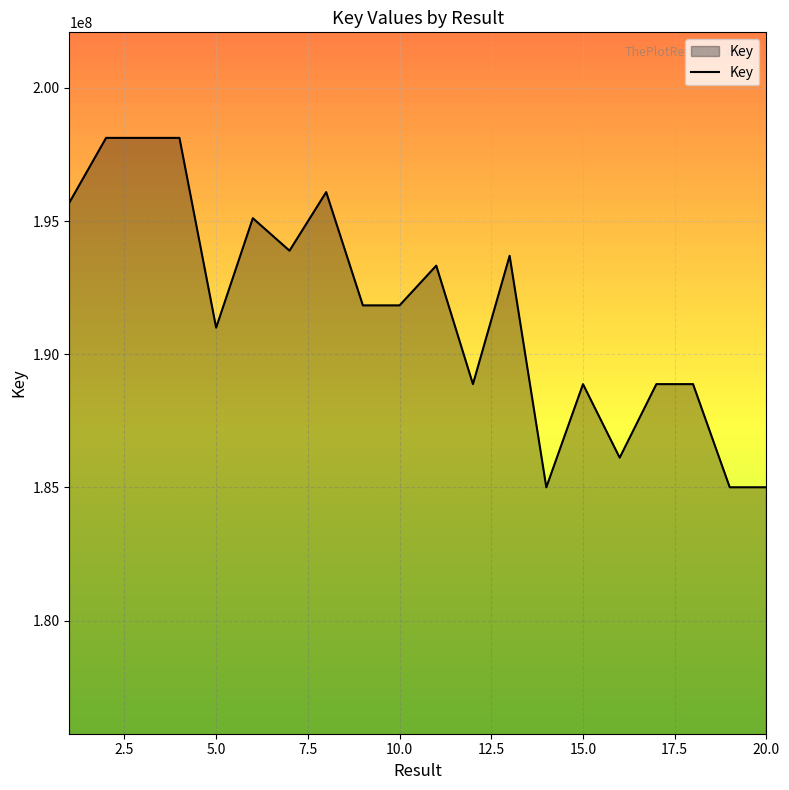

What is the difference between the maximum and minimum values?

13117407